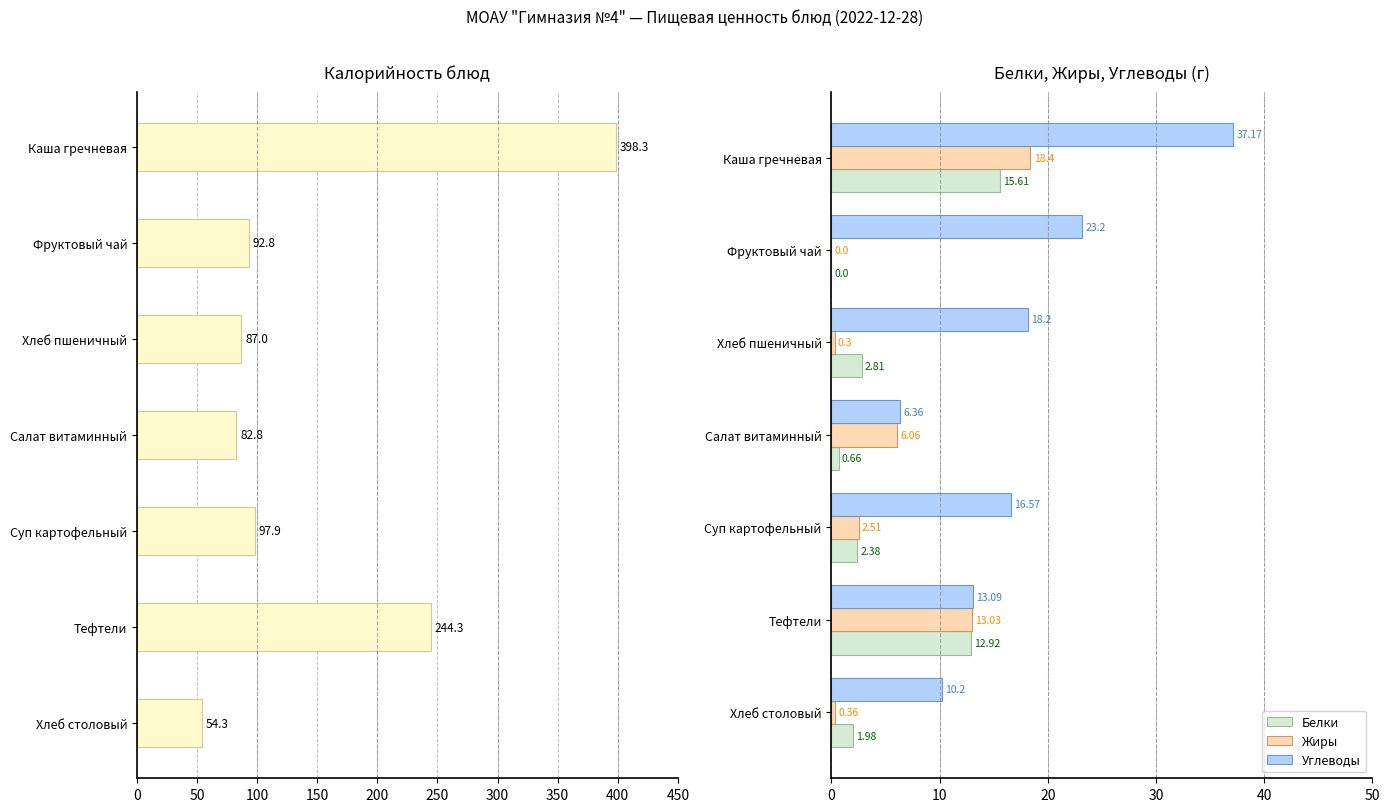

Which category has the highest value in the Жиры series?

Каша гречневая